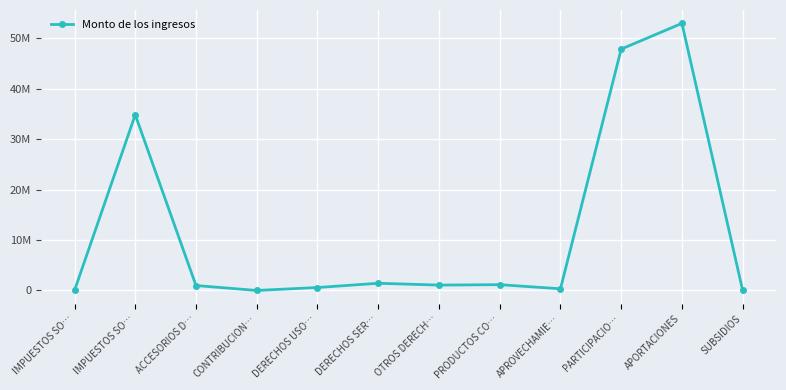

Is this an area chart (filled region under the line)?

No